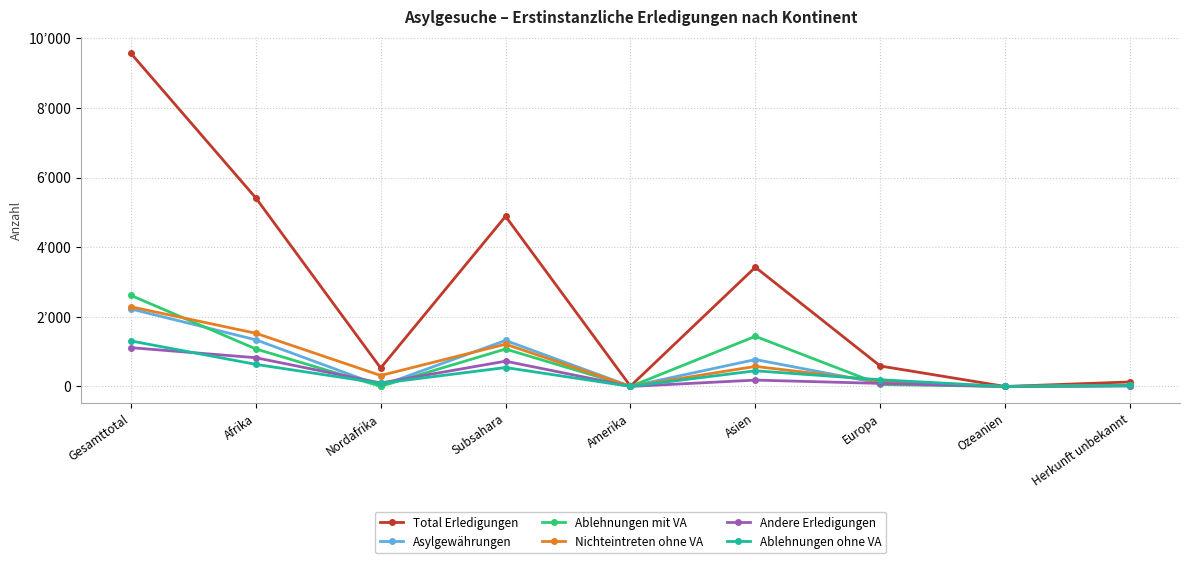

True or false: Asylgewährungen has a value of 0 at Ozeanien.

True